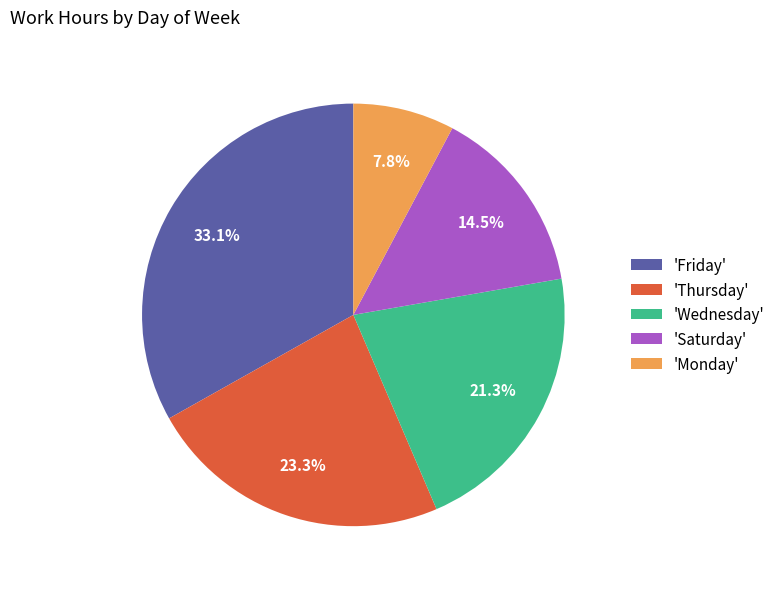

Do 'Saturday' and 'Friday' together represent more than half of the pie?

No